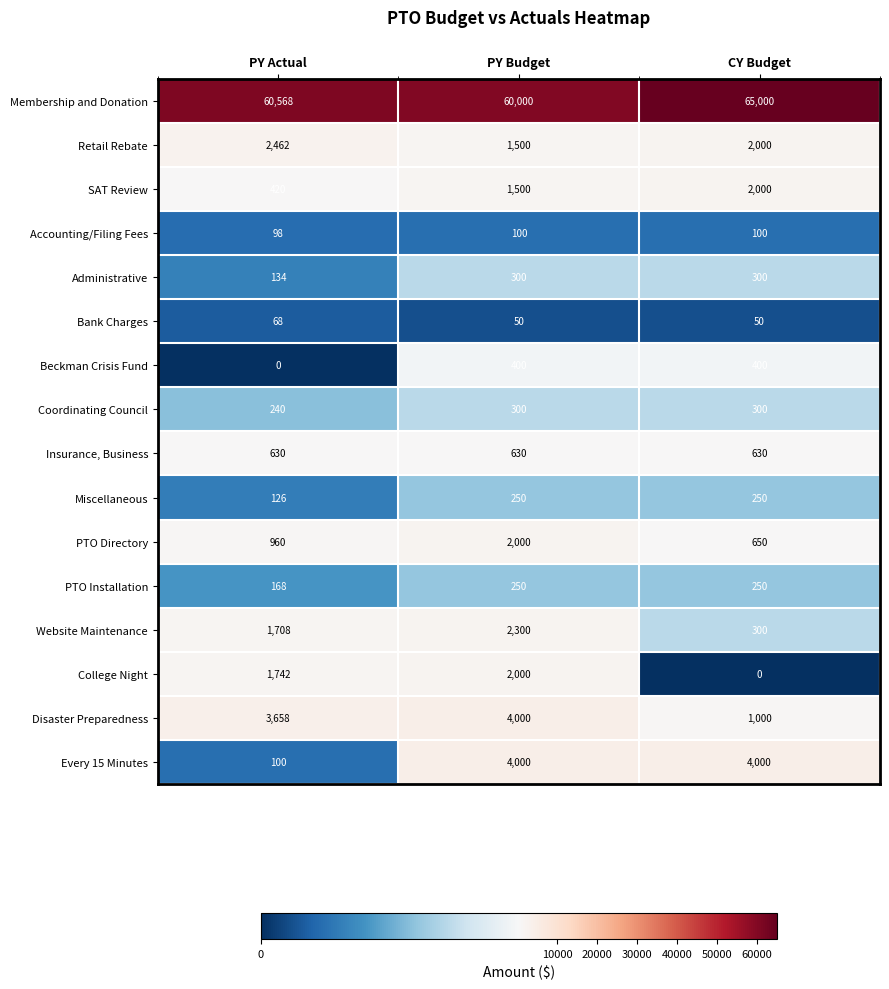

Between PY Actual and CY Budget, which series saw the biggest shift?

Membership and Donation